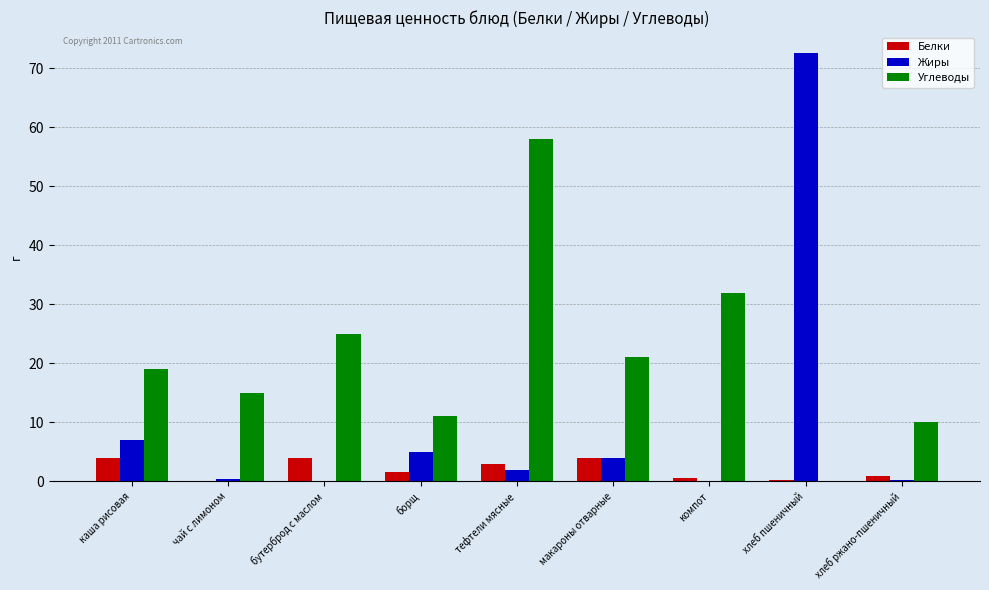

At which category is the sum across all series the highest?

хлеб пшеничный